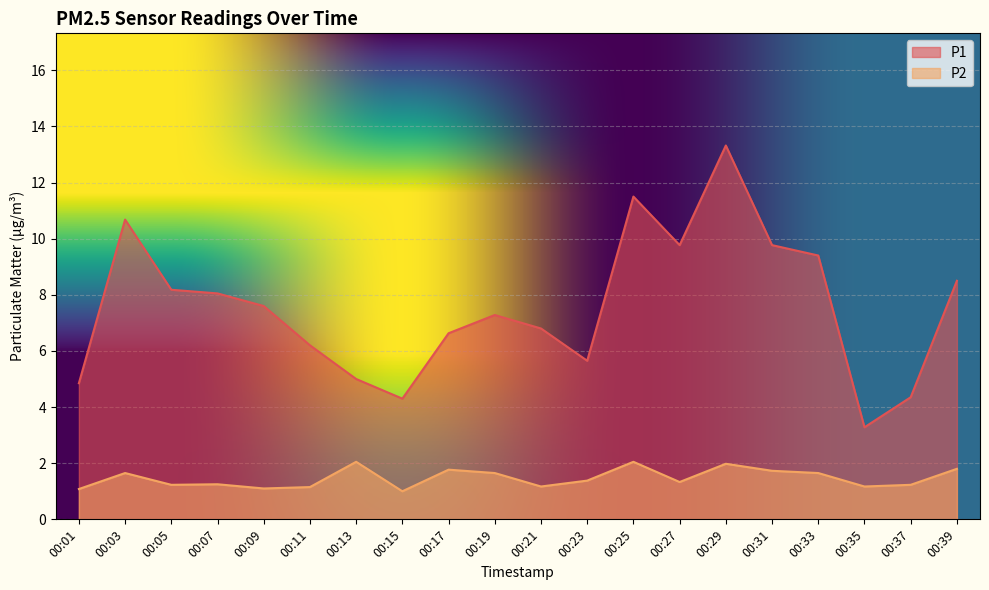

What value does the P1 series have at 00:09?

7.6